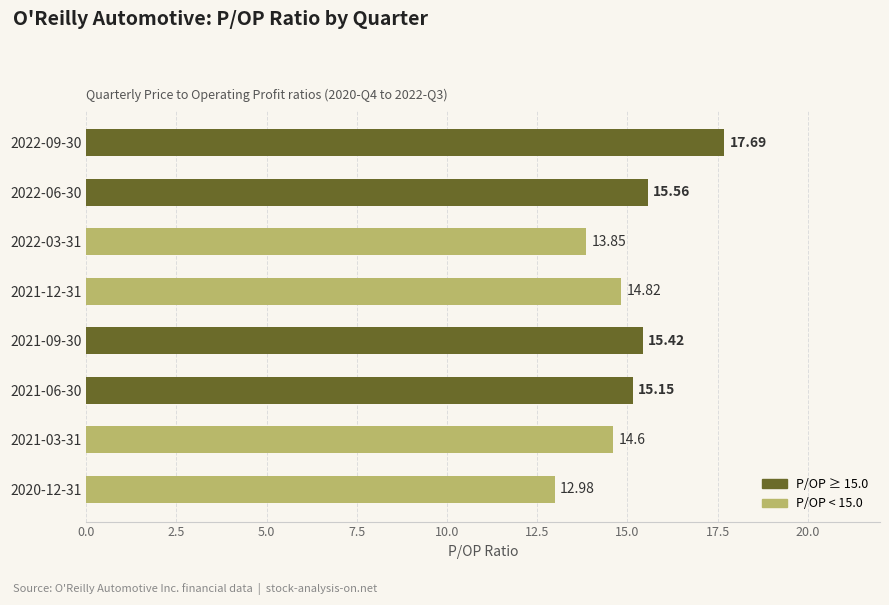

What is the sum of all values?

120.1